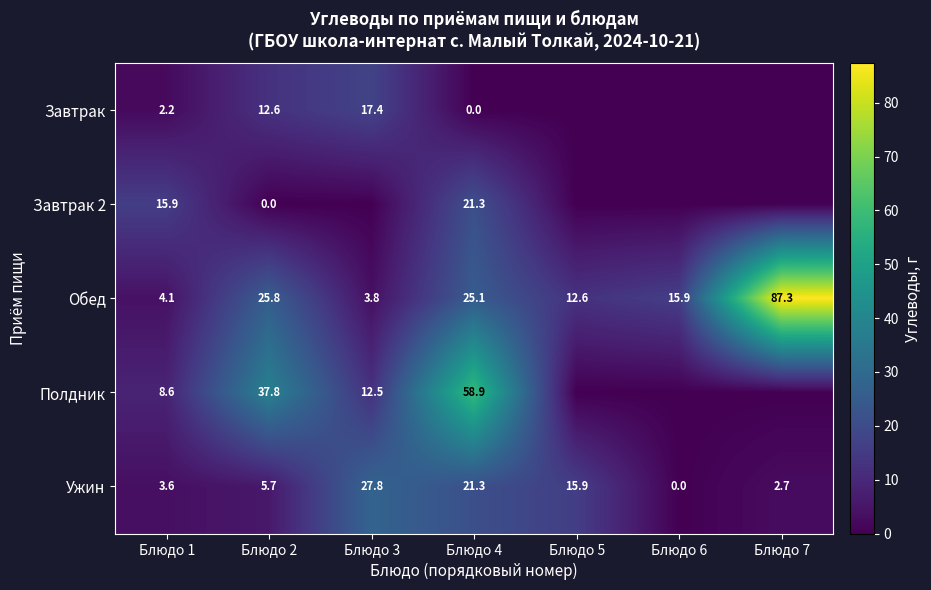

Rank the categories by Обед value from lowest to highest.

Блюдо 3, Блюдо 1, Блюдо 5, Блюдо 6, Блюдо 4, Блюдо 2, Блюдо 7